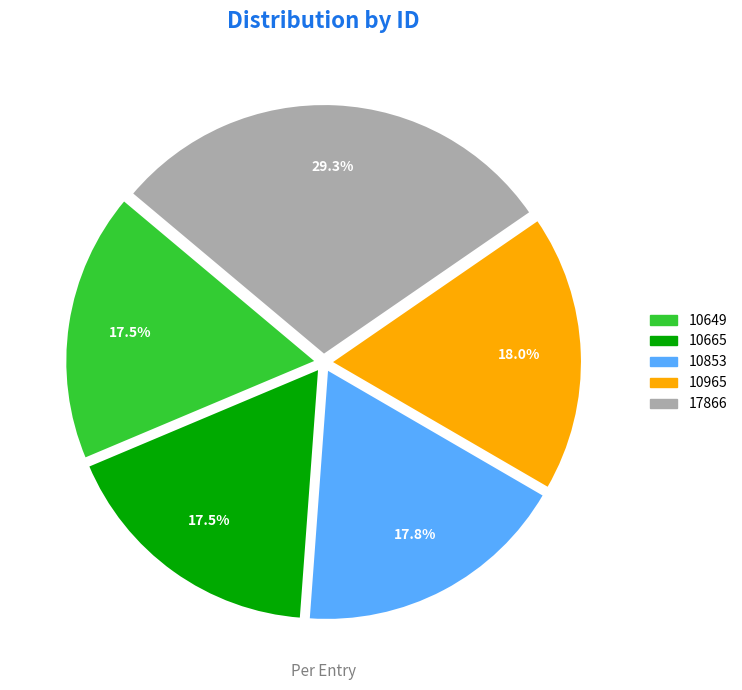

To the nearest percent, what is the difference between the 10965 and 17866 slice percentages?

11%